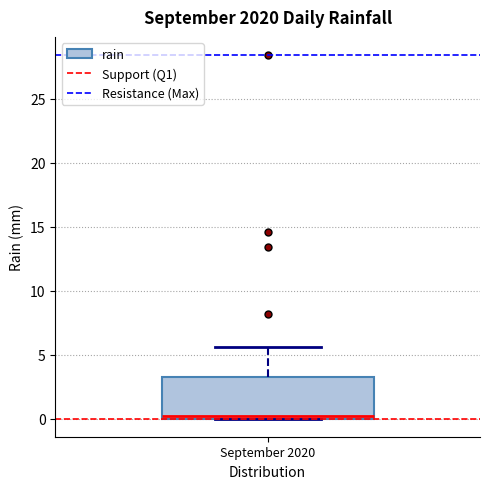

Read this box plot against the y-axis: the position of the median line, the range covered by the box, and the ends of both whiskers. The values are not printed on the chart, so give them approximately, as read against the axis.

median 0.0 (just above the box's lower edge), box 0.0 to 3.5, whiskers 0.0 to 5.5